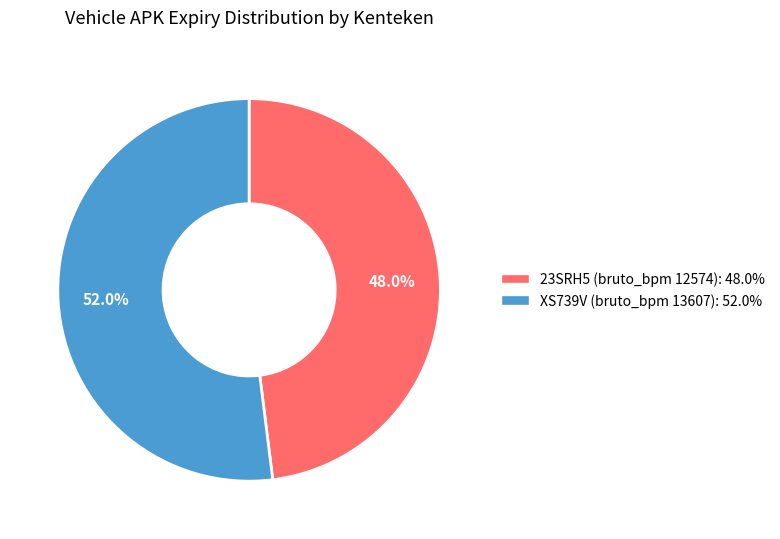

Is there a majority slice in this chart?

Yes